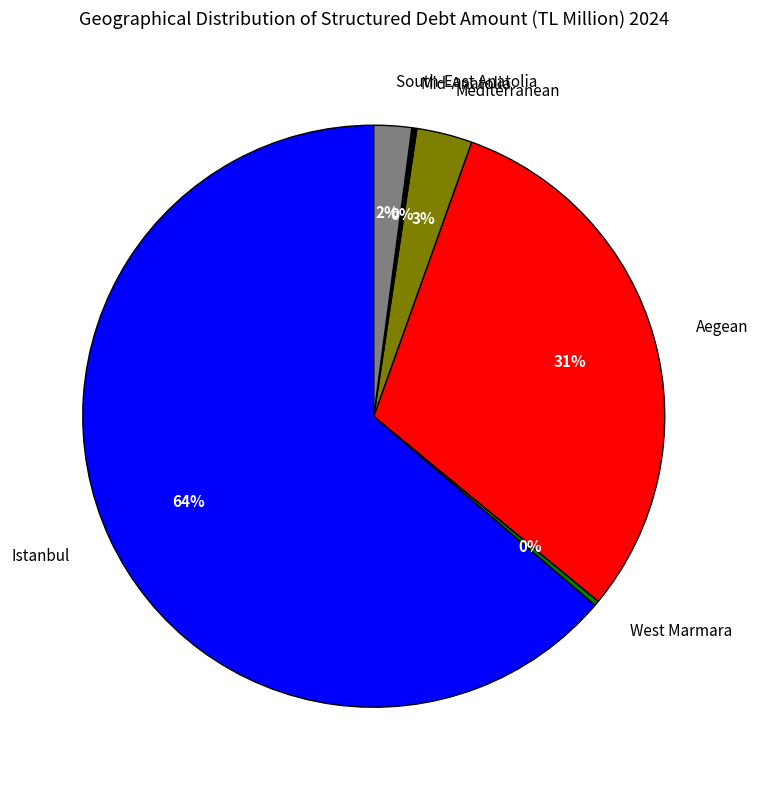

Which has a higher value, Istanbul or South-East Anatolia?

Istanbul